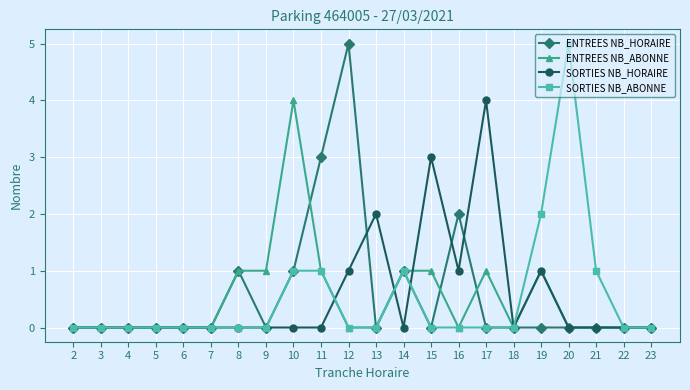

Reading left to right, transcribe all the data shown in this chart.

ENTREES NB_HORAIRE: 0	0	0	0	0	0	1	0	1	3	5	0	1	0	2	0	0	0	0	0	0	0
ENTREES NB_ABONNE: 0	0	0	0	0	0	1	1	4	1	0	0	1	1	0	1	0	1	0	0	0	0
SORTIES NB_HORAIRE: 0	0	0	0	0	0	0	0	0	0	1	2	0	3	1	4	0	1	0	0	0	0
SORTIES NB_ABONNE: 0	0	0	0	0	0	0	0	1	1	0	0	1	0	0	0	0	2	5	1	0	0